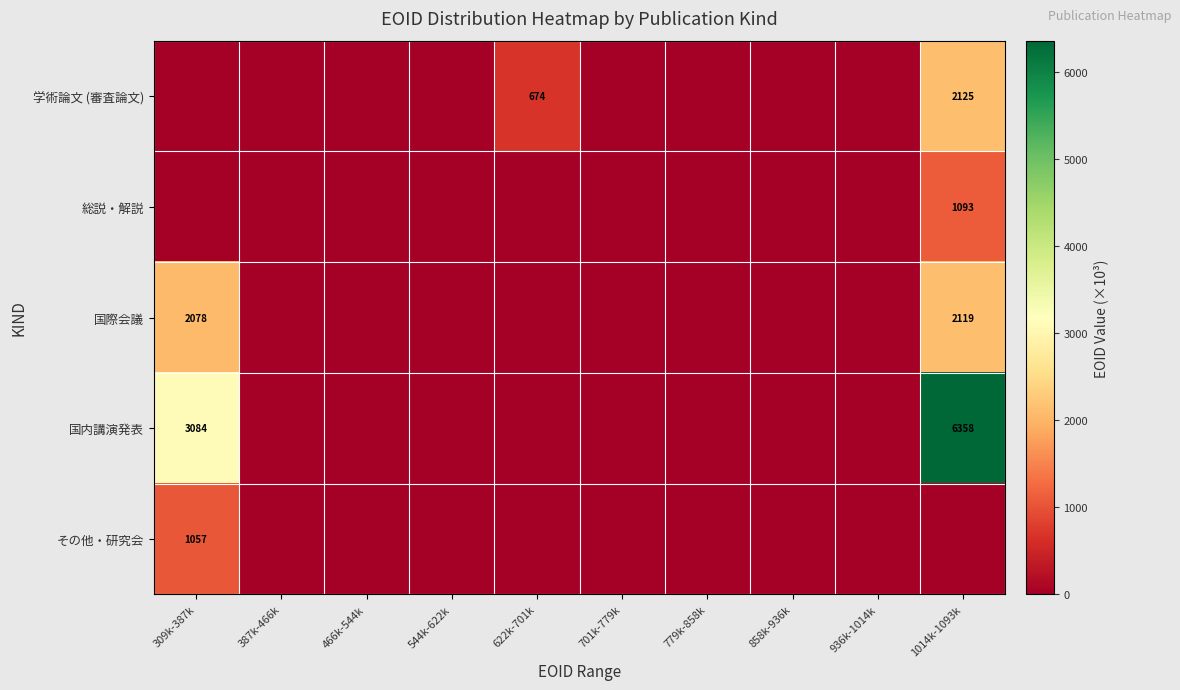

Is it true that 国内講演発表 equals 3084 at 309k-387k?

True